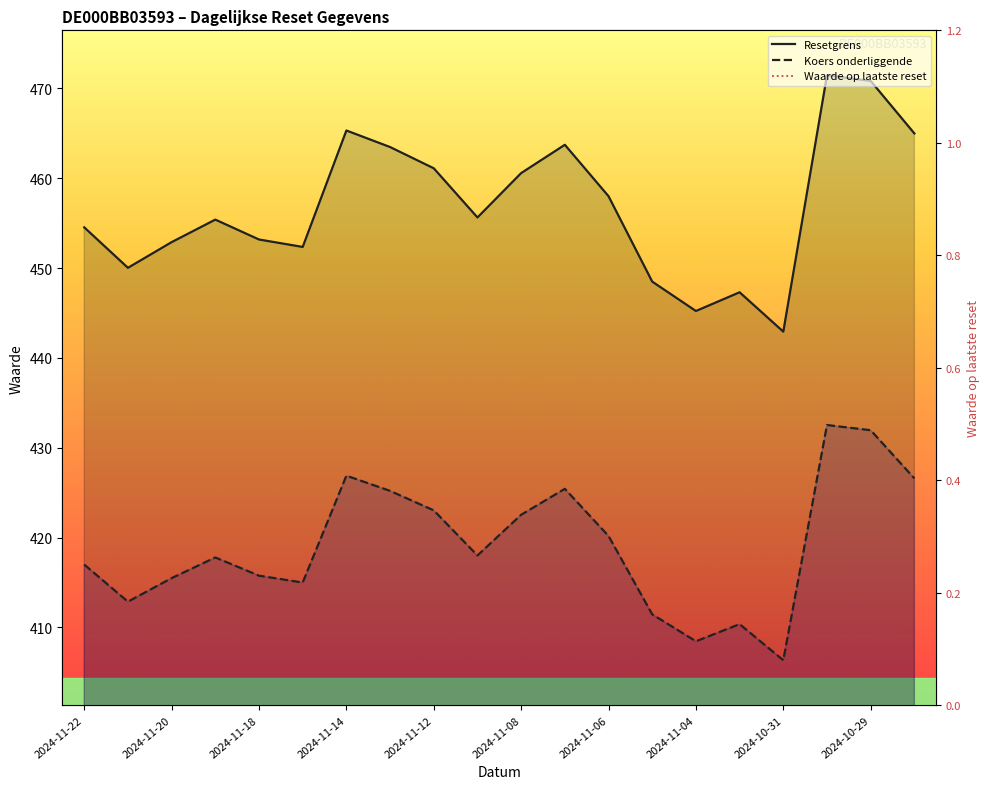

At how many categories does at least one series exceed 274?

20